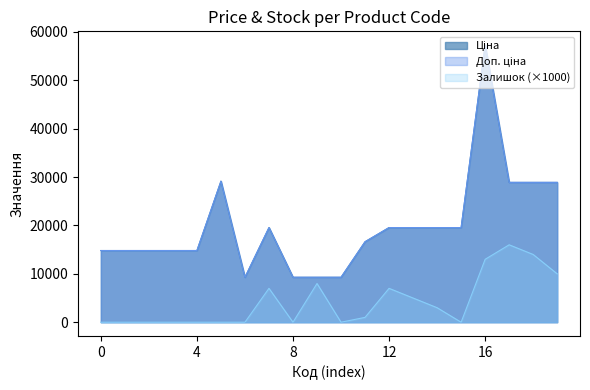

Does the chart have visible grid lines?

No